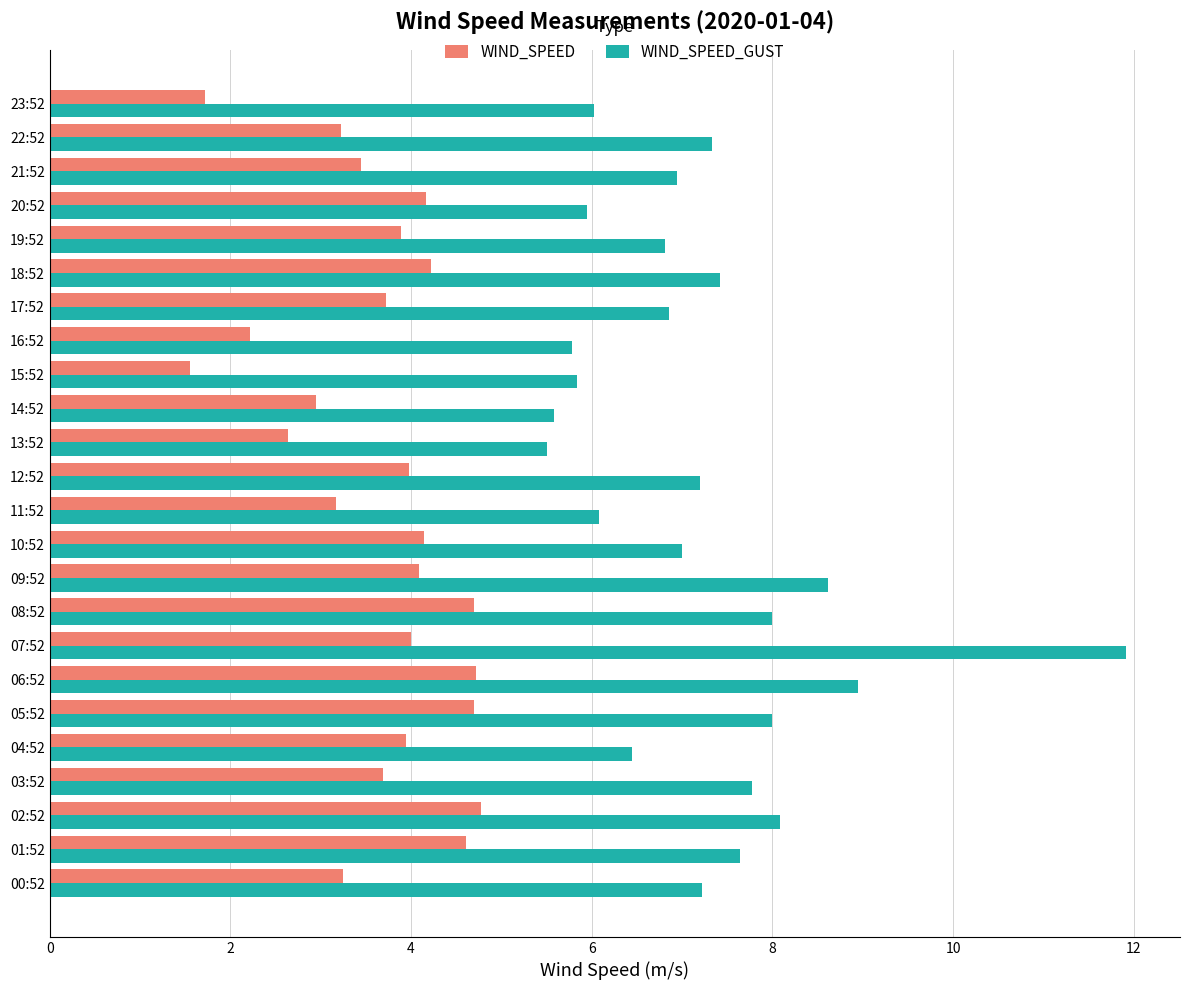

Is the value of WIND_SPEED at 14:52 greater than the value of WIND_SPEED_GUST at 14:52?

No